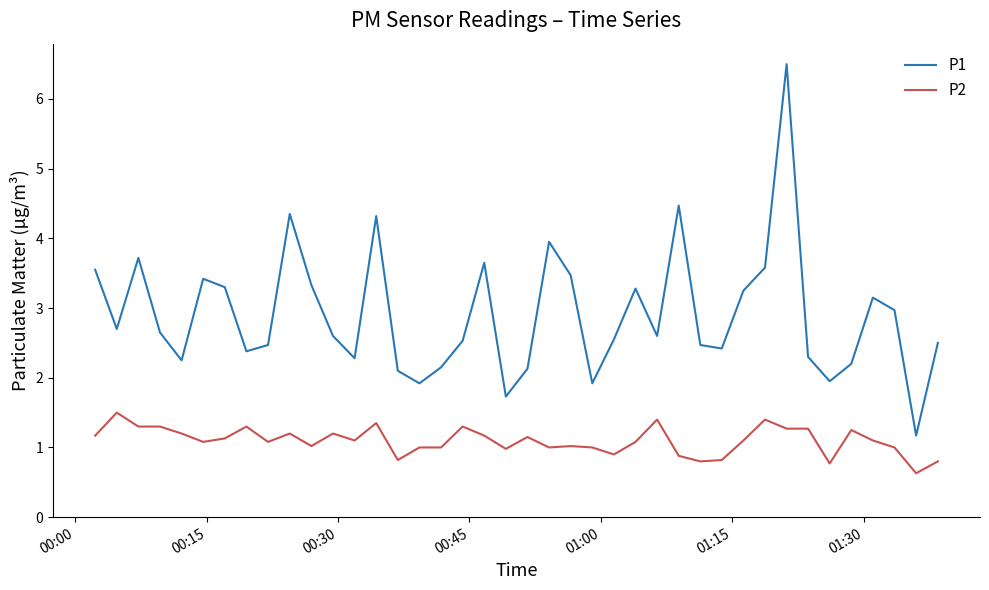

Which series has the largest range (max minus min)?

P1